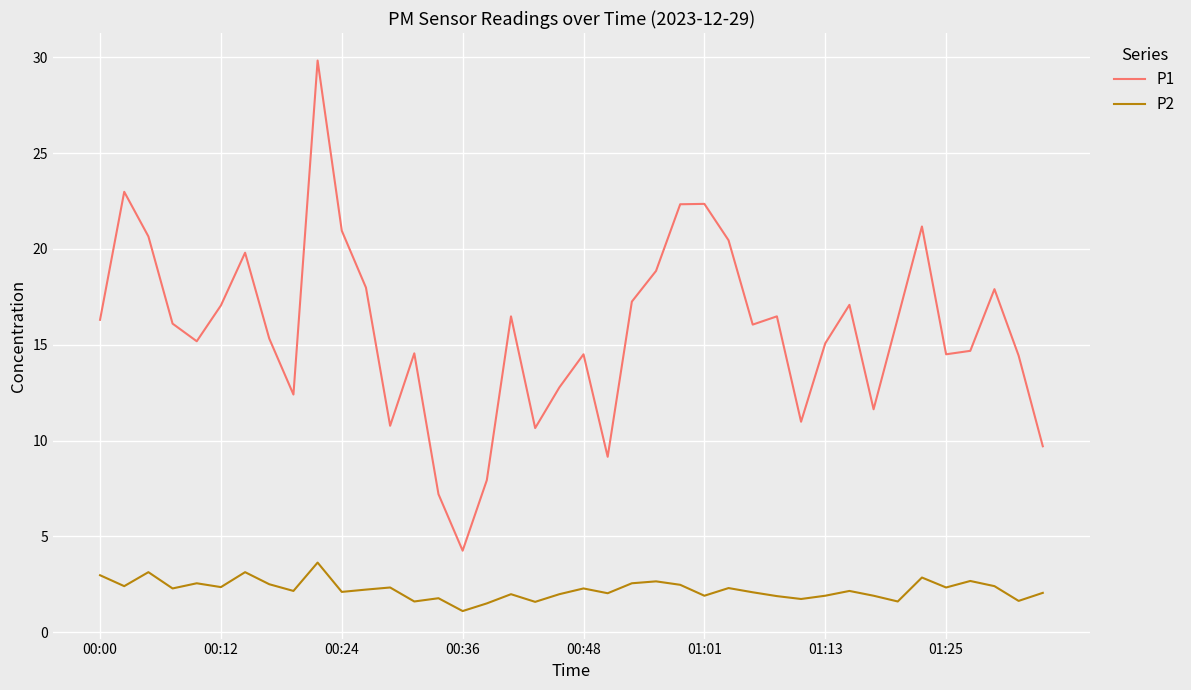

List the series in order of their overall mean, lowest first.

P2, P1